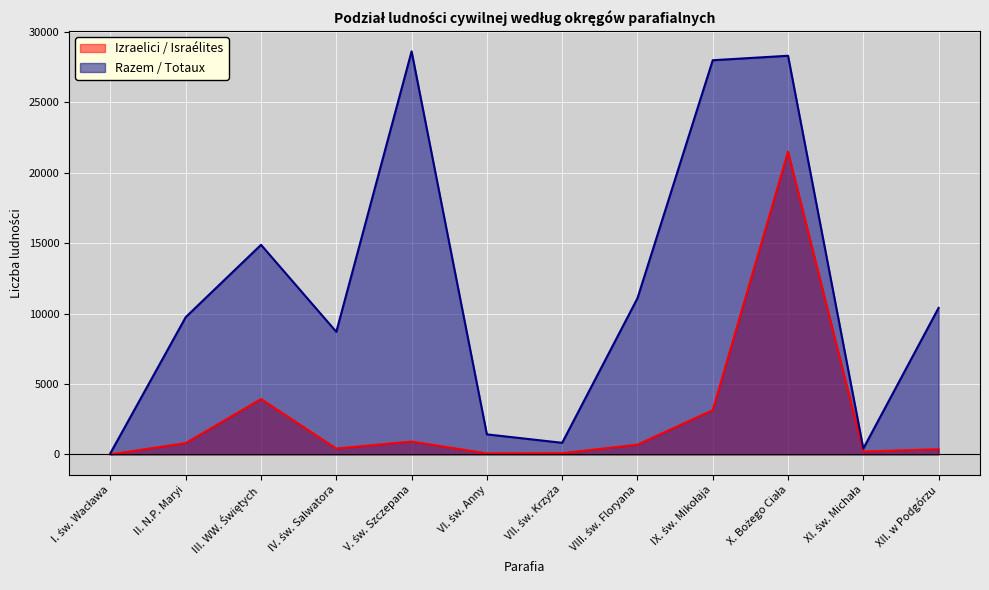

What is the sum of all Izraelici / Israélites values?

32146